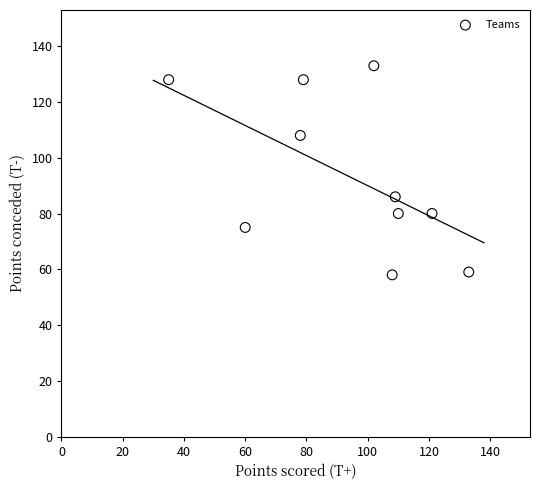

What is the range of X values (max minus min)?

98